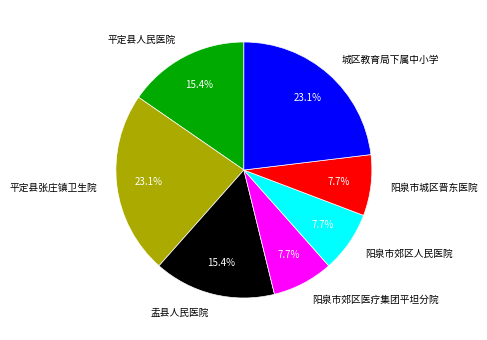

How many slices are in this pie chart?

7